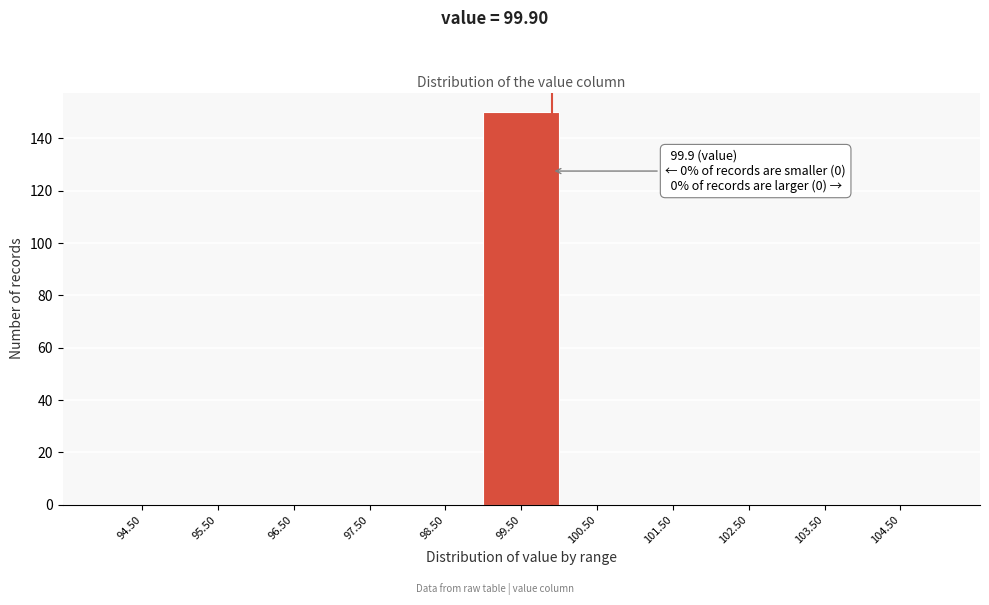

Which range on the x-axis has the tallest bar?

99 to 100